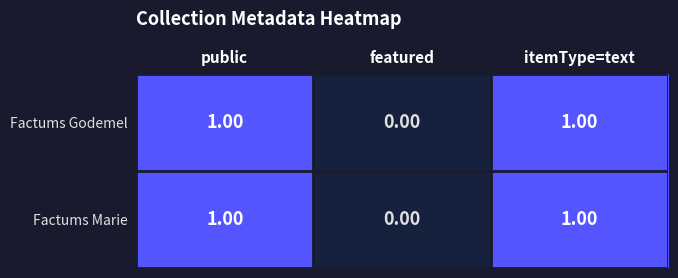

Which label corresponds to the smallest value in the chart?

featured